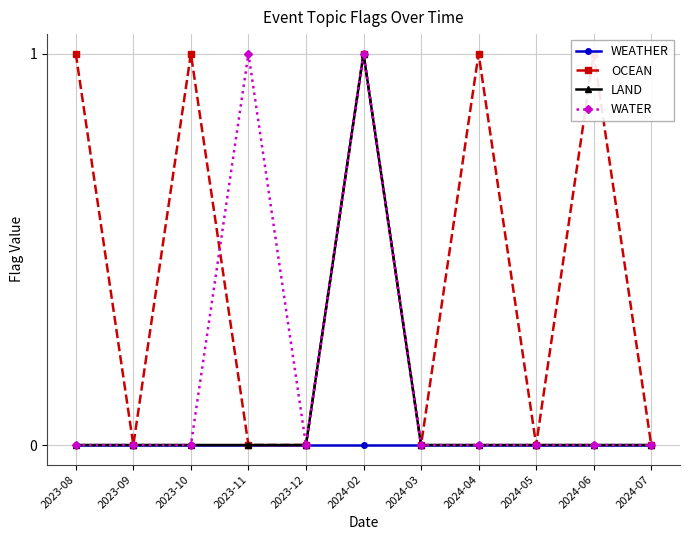

How many OCEAN values are between 0 and 1?

11